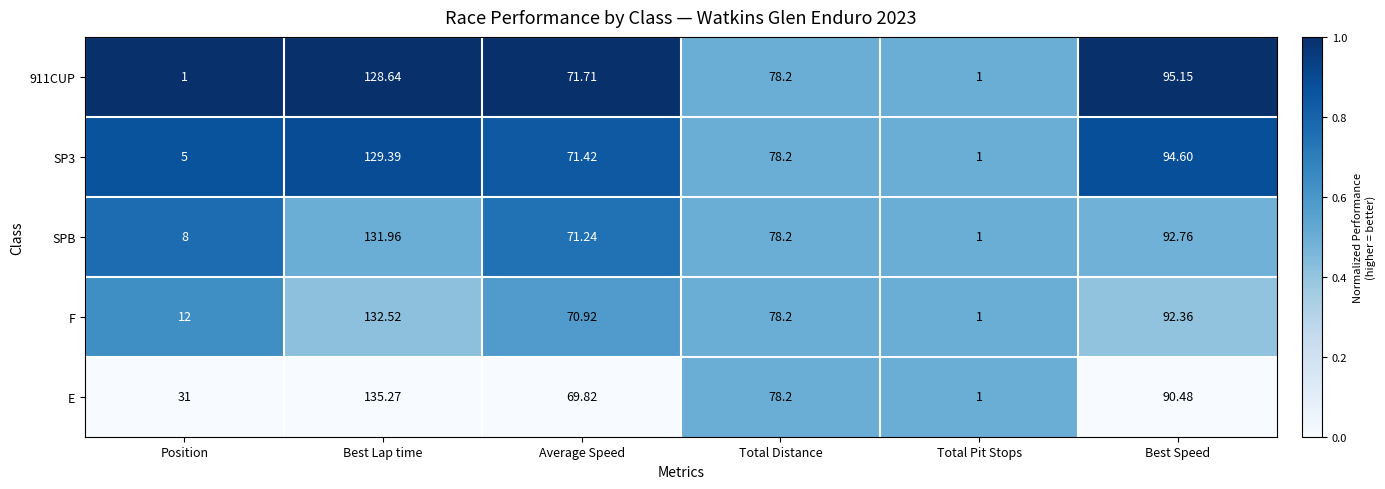

At which category does the chart reach its peak across all series?

Best Lap time